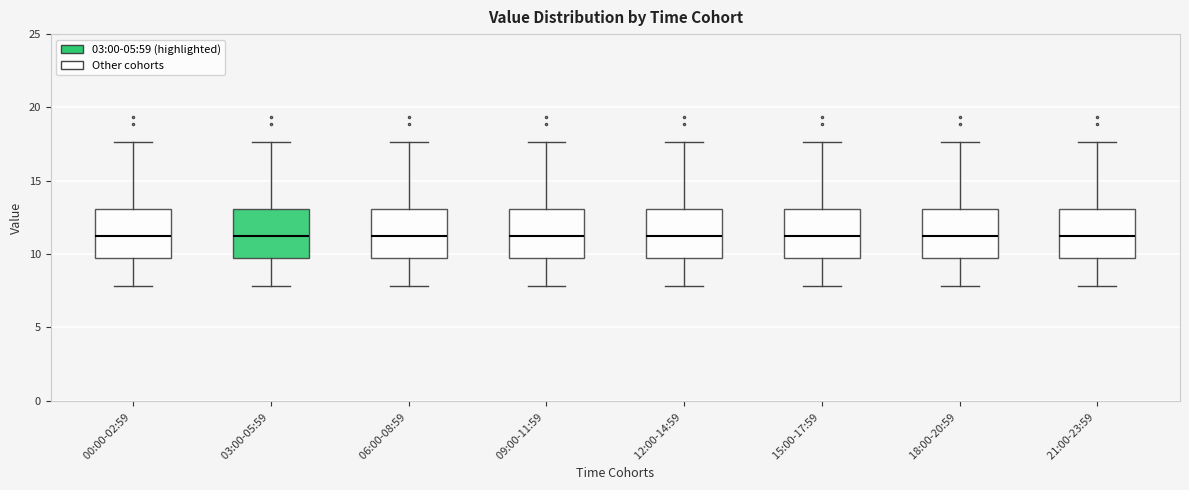

Where does the lower whisker of the box for 03:00-05:59 end on the y-axis? The values are not printed on the chart, so give them approximately, as read against the axis.

8.0